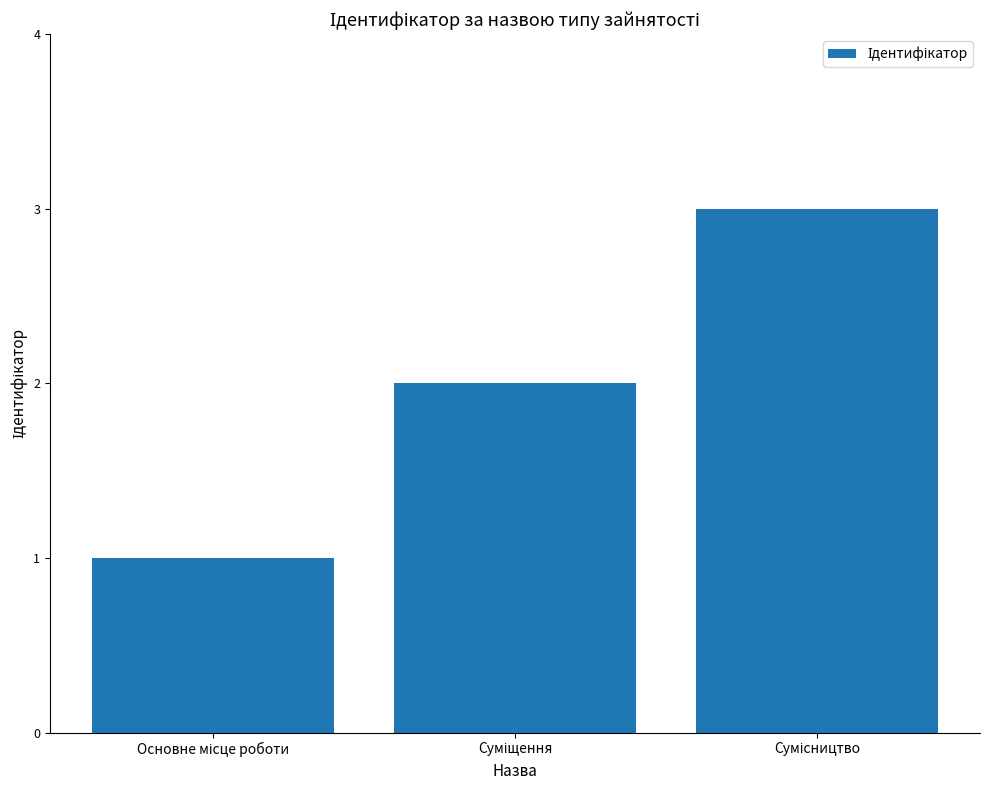

What is the maximum value shown in the chart?

3